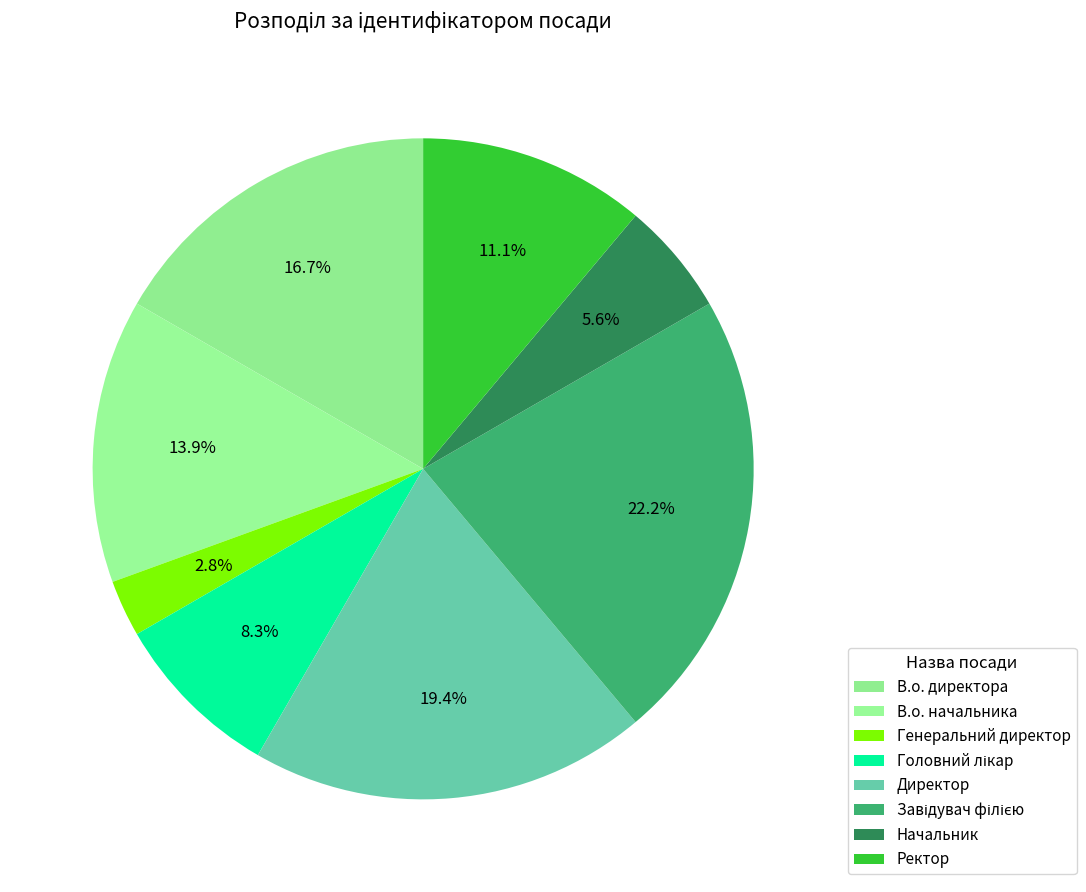

How many slices are in this pie chart?

8